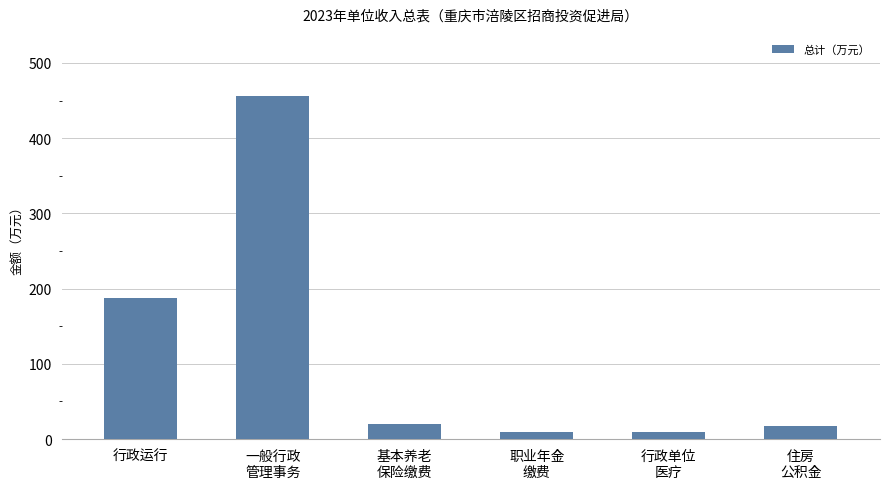

What is the maximum value shown in the chart?

456.5